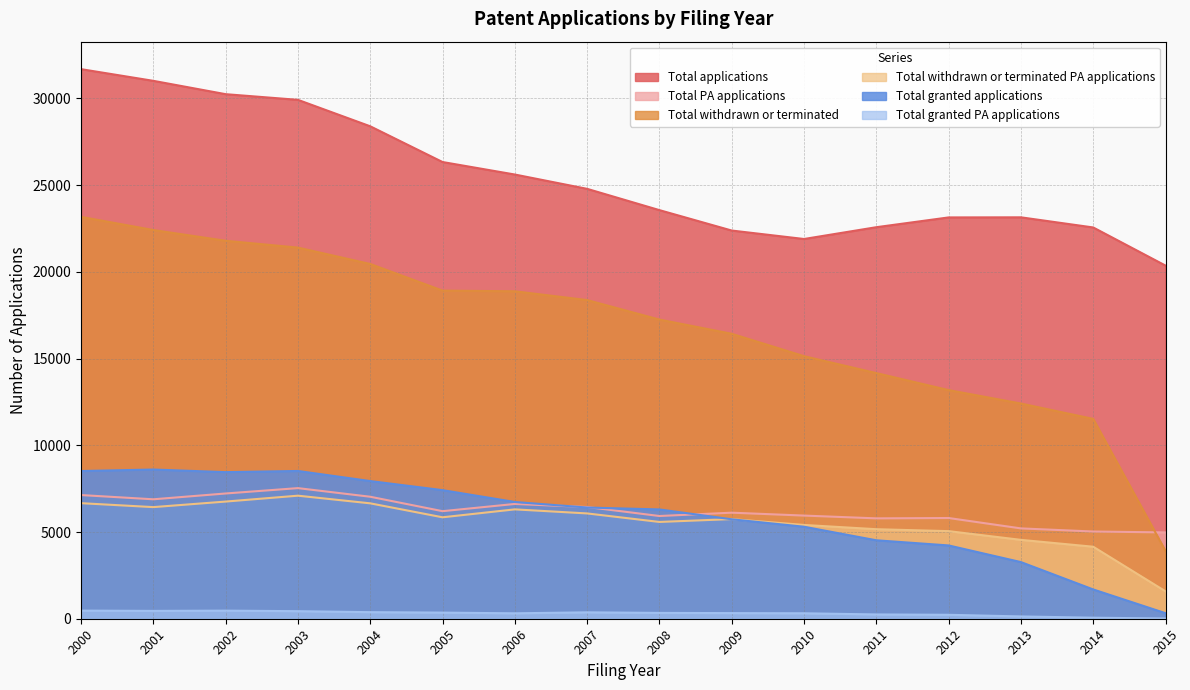

Is it true that Total granted applications equals 2791 at 2002?

False